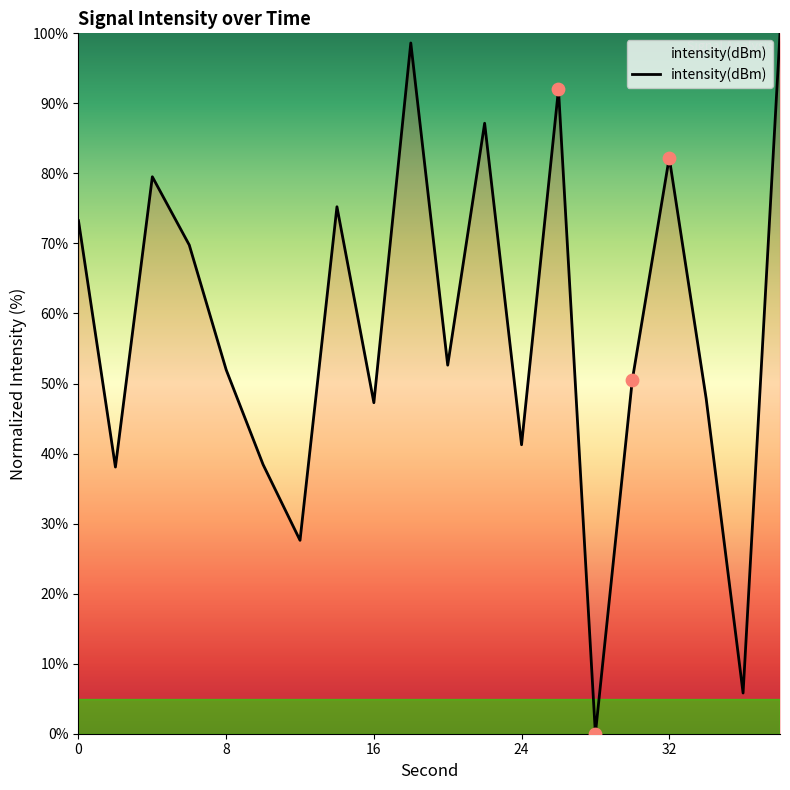

What is the difference between the maximum and minimum values?

100.0